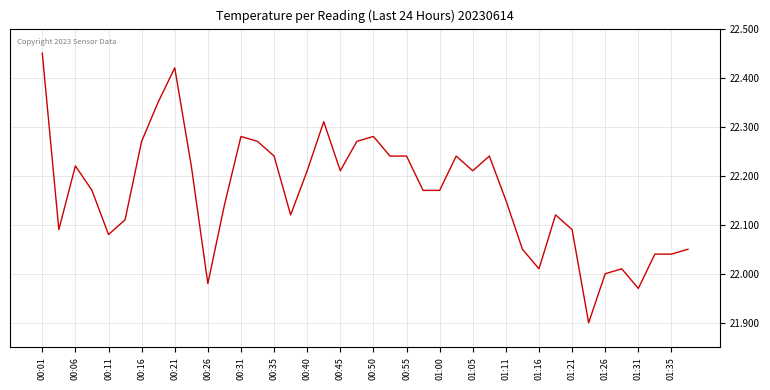

What is the minimum value shown in the chart?

21.9